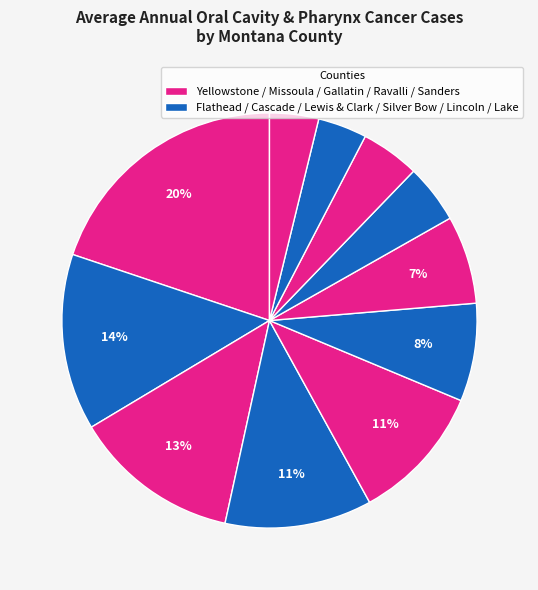

Rank the categories by value from highest to lowest.

Yellowstone County, Flathead County, Missoula County, Cascade County, Gallatin County, Lewis and Clark County, Ravalli County, Sanders County, Silver Bow County, Lincoln County, Lake County